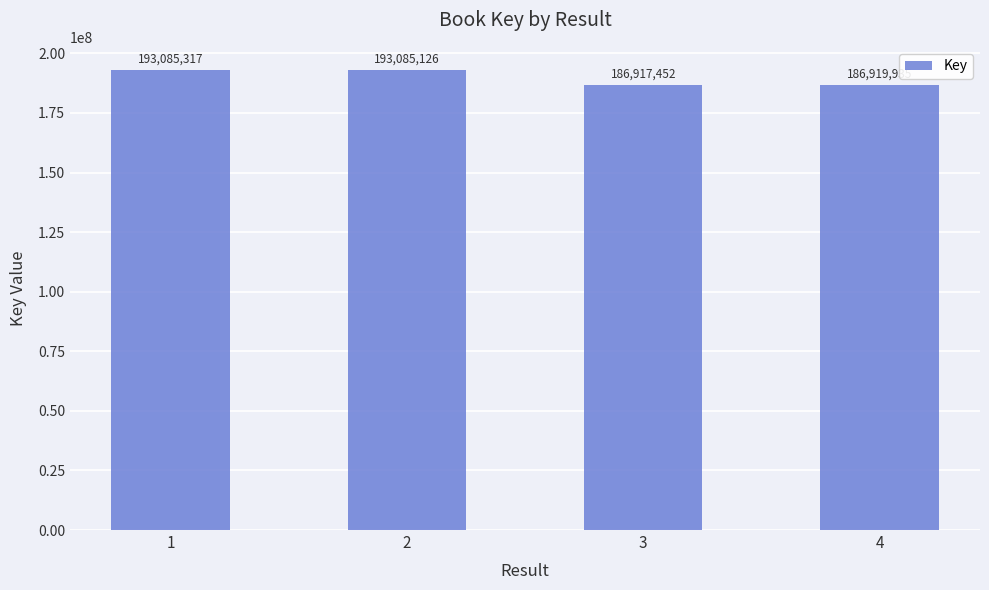

What is the sum of all values?

760007830